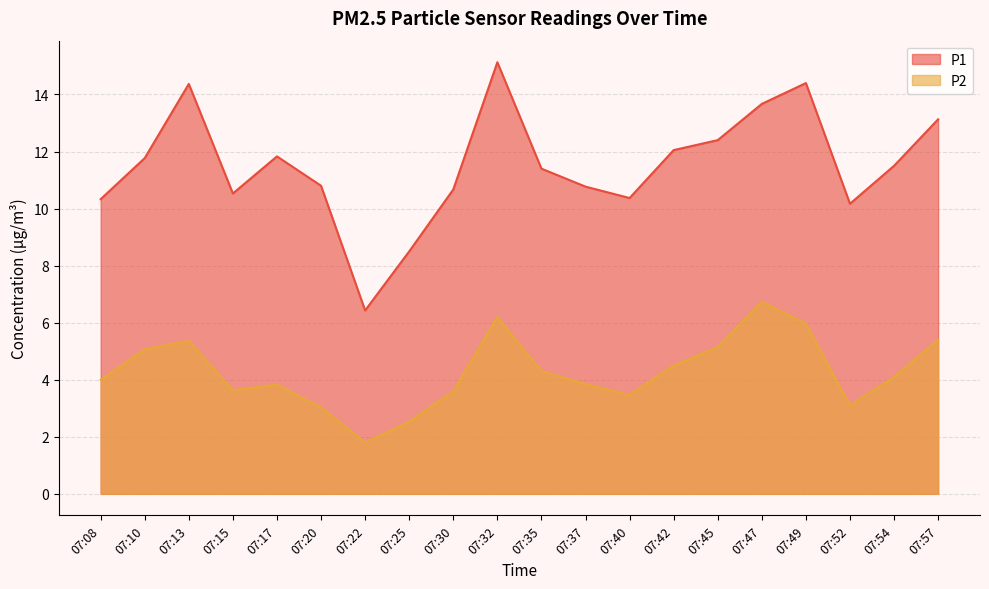

Rank the series by their average value, from highest to lowest.

P1, P2